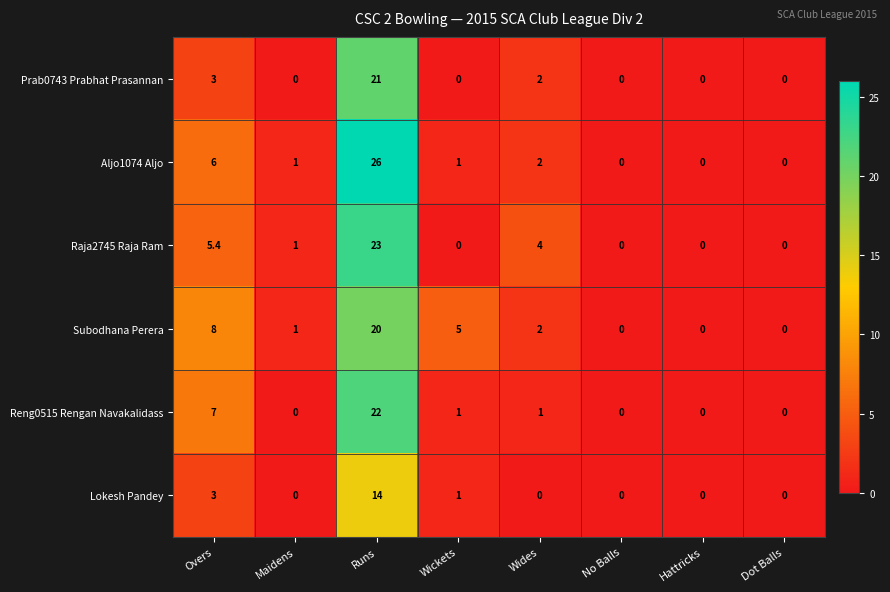

What is the spread (max minus min) of values at Wides?

4.0